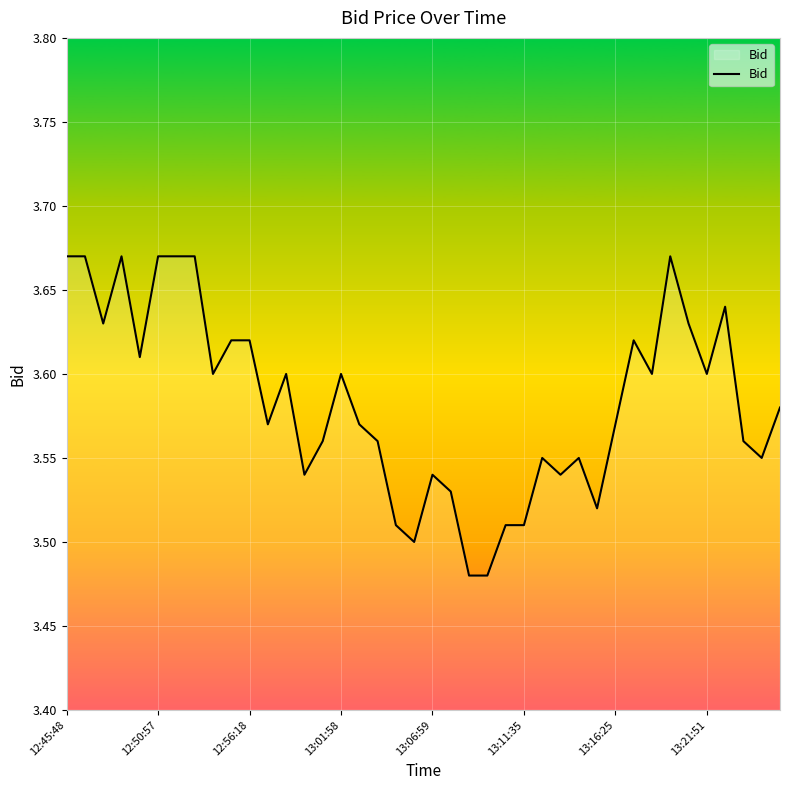

Does the chart display data point markers on the line(s)?

No